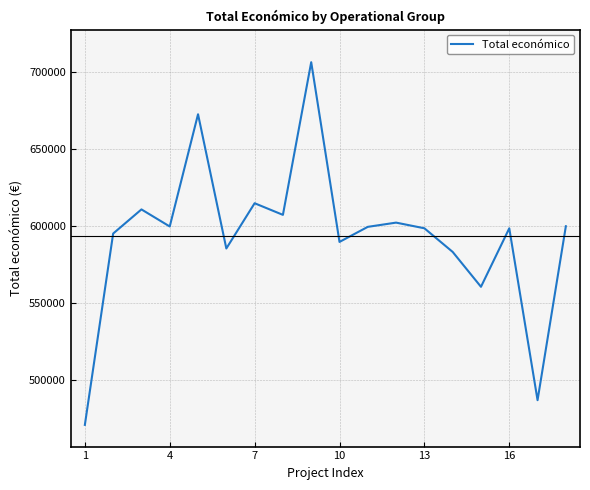

What is the smallest value displayed?

470675.0